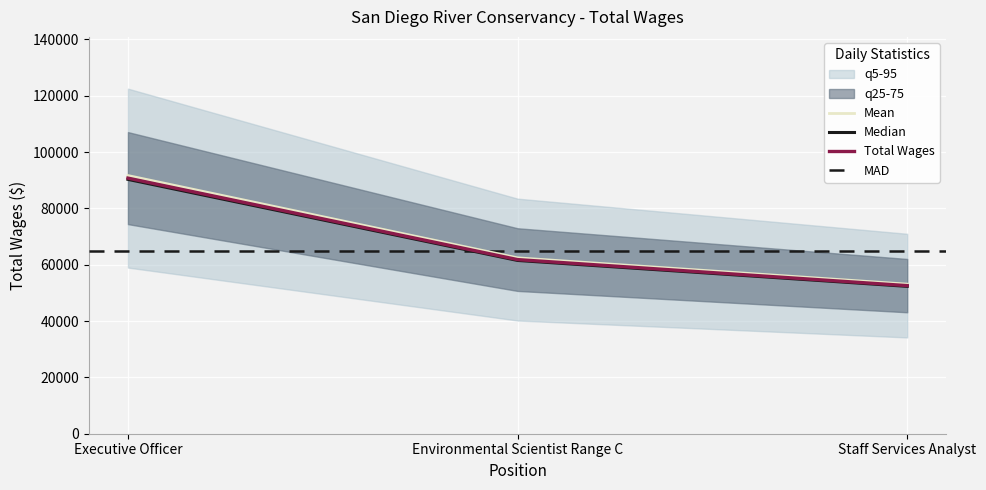

Where is the data nearest to the value 72372?

Environmental Scientist Range C